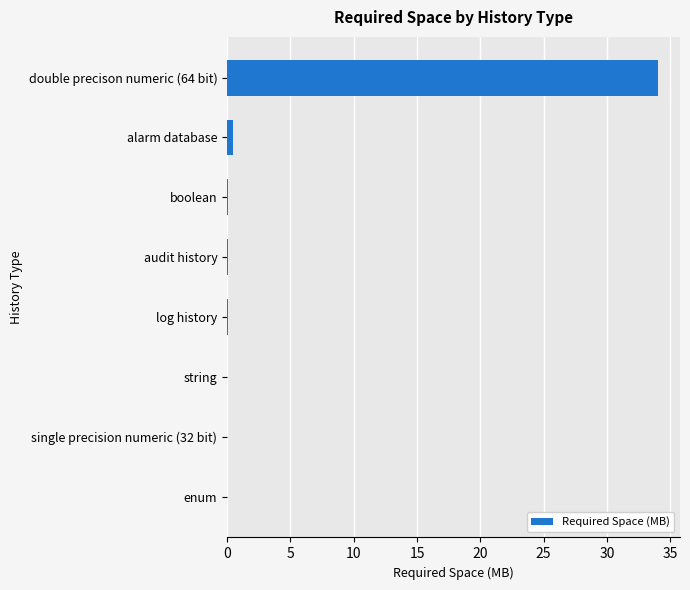

Is it true that the value at single precision numeric (32 bit) is 0.0?

True